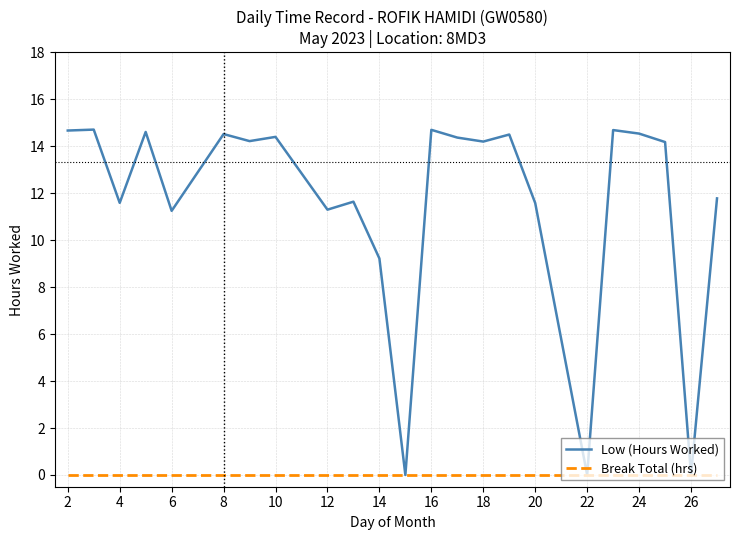

What is the maximum value shown in the chart?

14.7